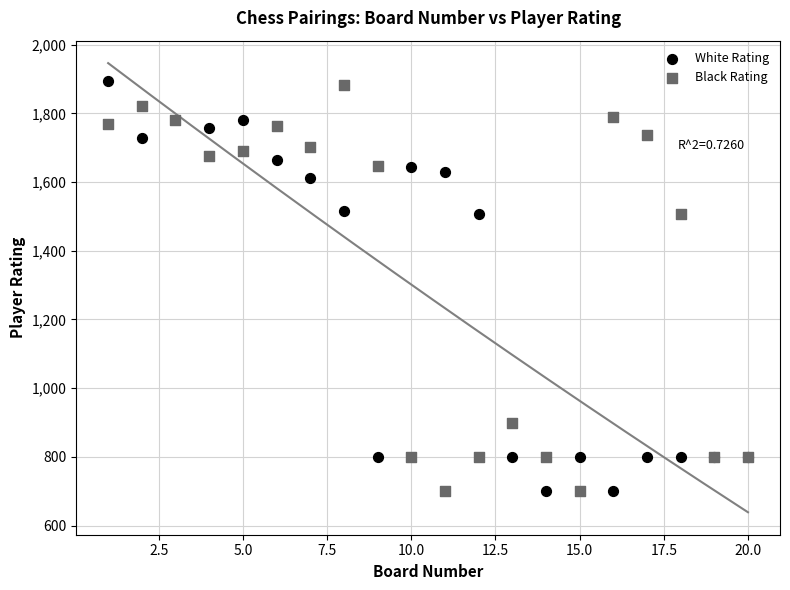

What are all the series names shown in the legend?

White Rating, Black Rating